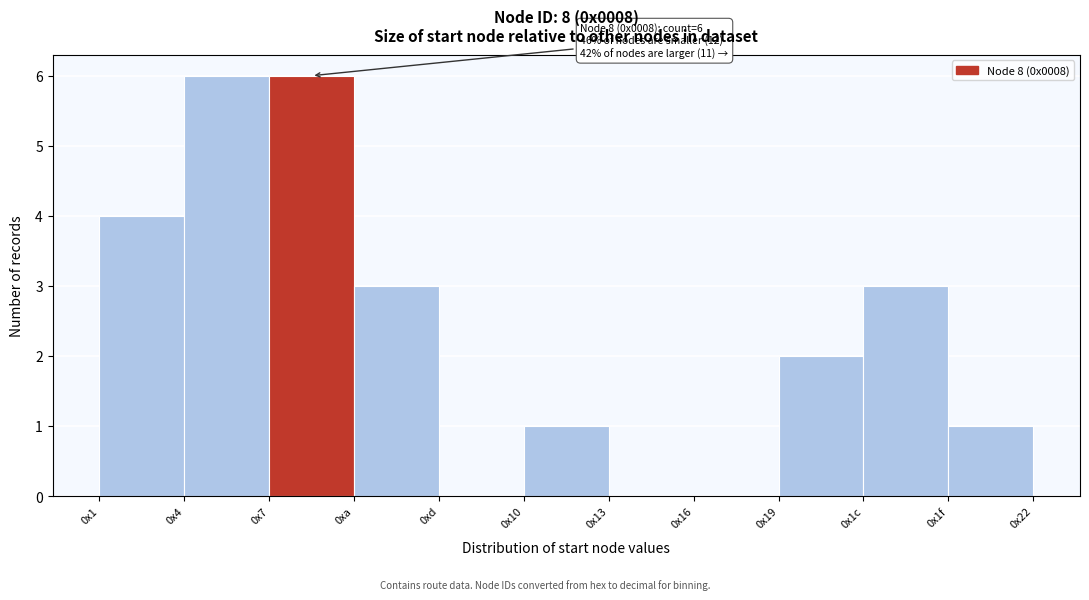

Reading left to right, list all the values displayed in this chart.

0x1=4	0x4=6	0x7=6	0xa=3	0xd=0	0x10=1	0x13=0	0x16=0	0x19=2	0x1c=3	0x1f=1